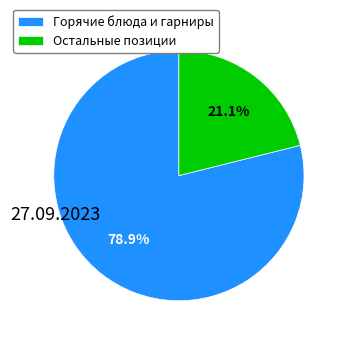

What percentage do Остальные позиции and Горячие блюда и гарниры together represent?

100.0%